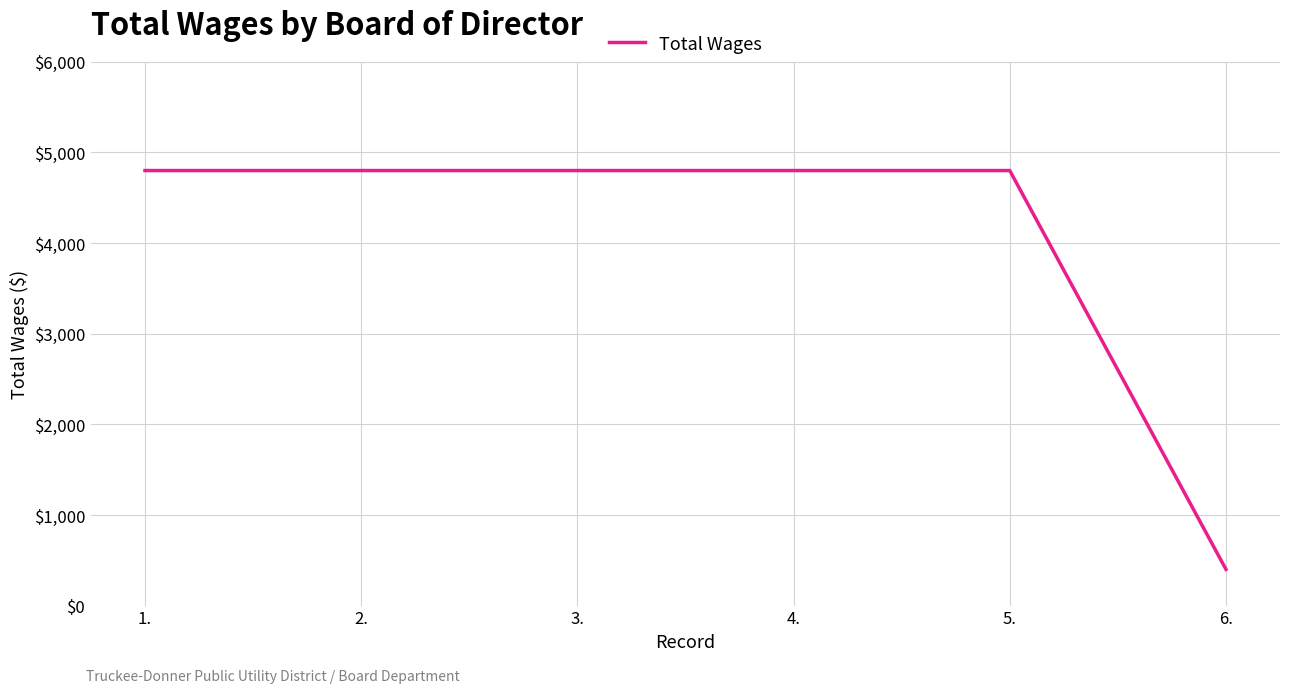

What is the average value?

4067